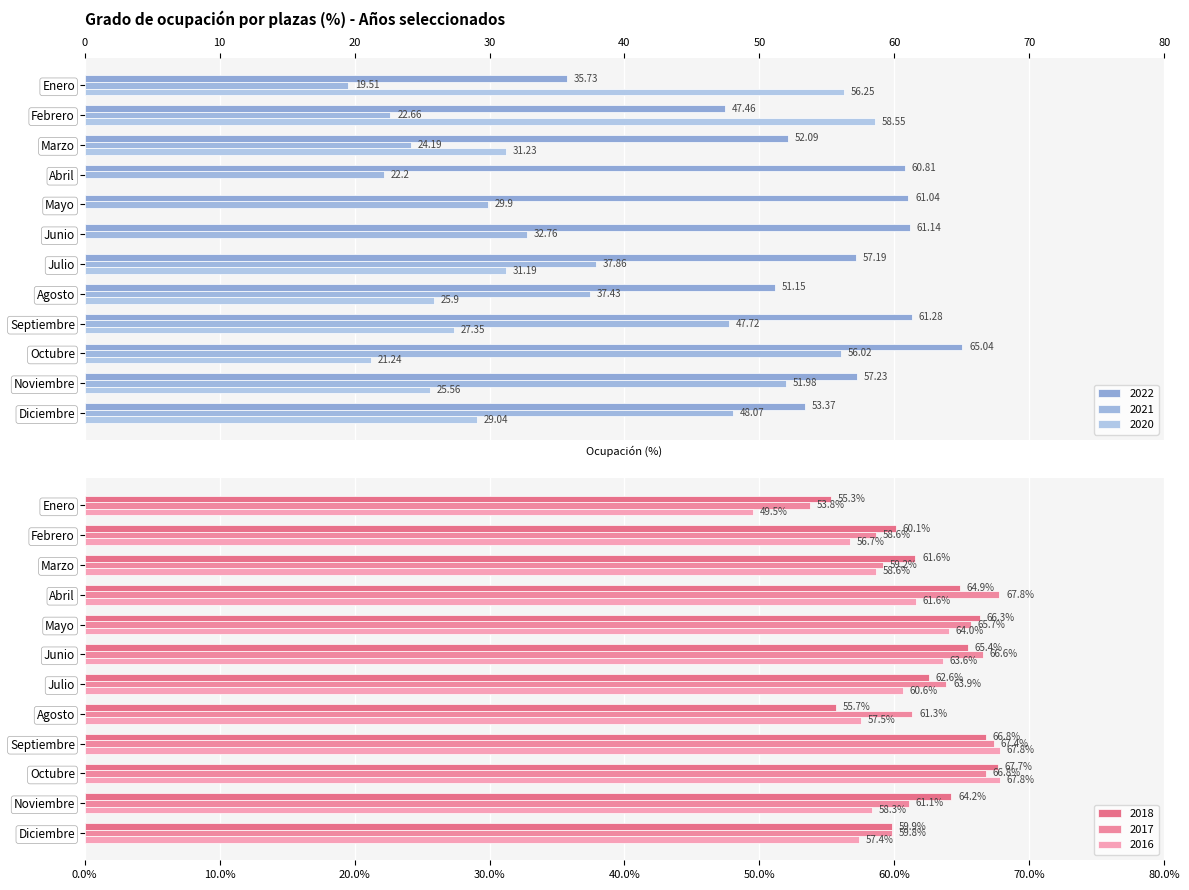

At Junio, list the series in order from largest to smallest.

2017, 2018, 2016, 2022, 2021, 2020